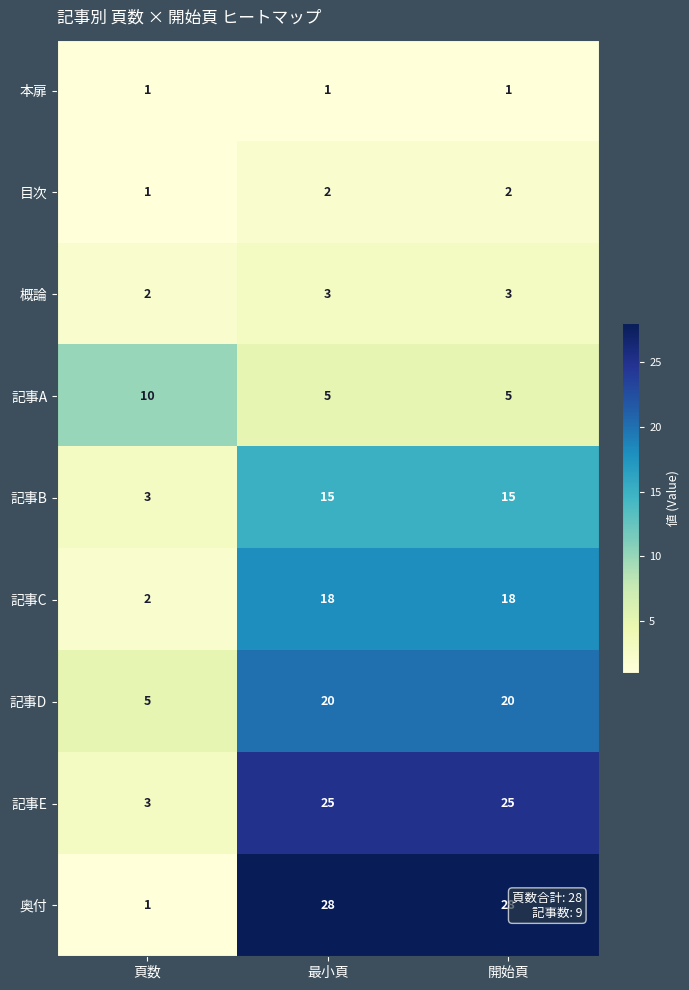

The value of 目次 at 最小頁 is 2. True or false?

True